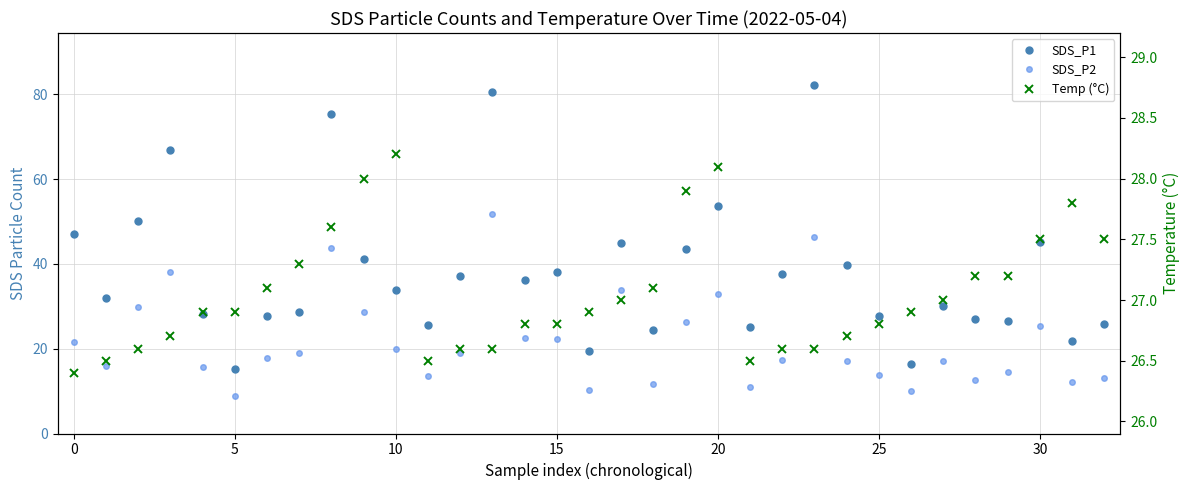

At how many categories does at least one series exceed 60?

4